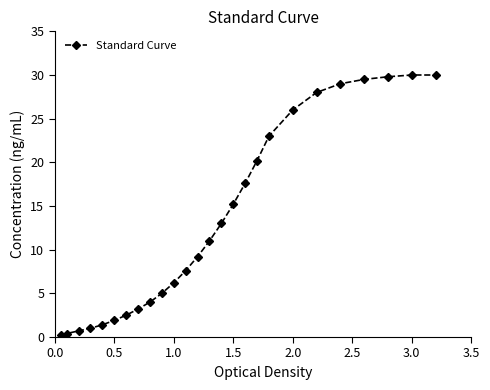

What is the difference between the maximum and minimum values?

29.8